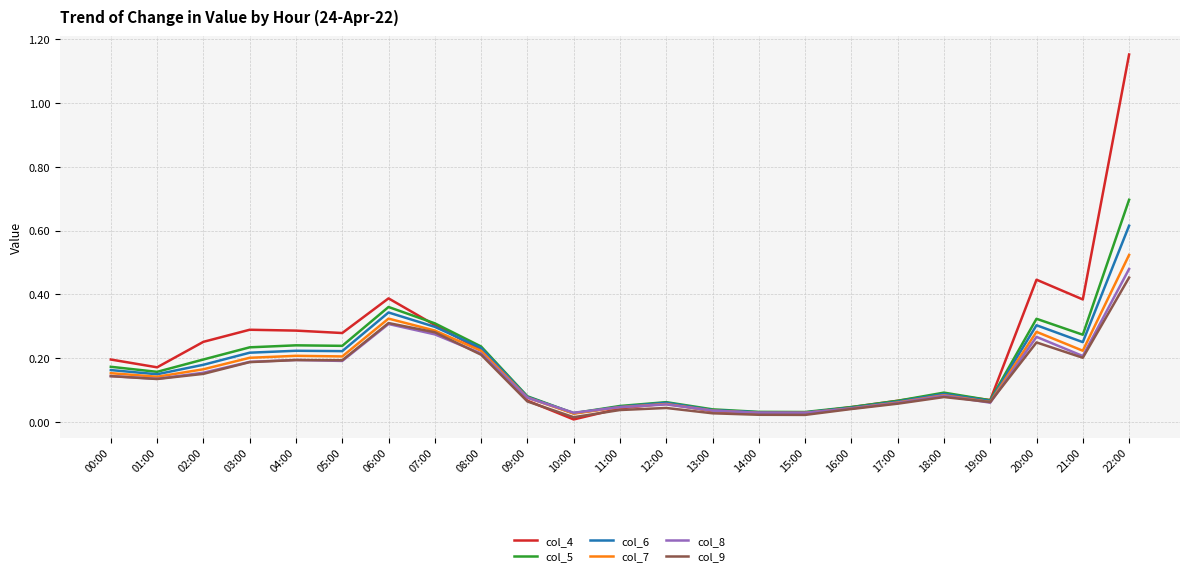

The value of col_4 at 22:00 is 0.4. True or false?

False